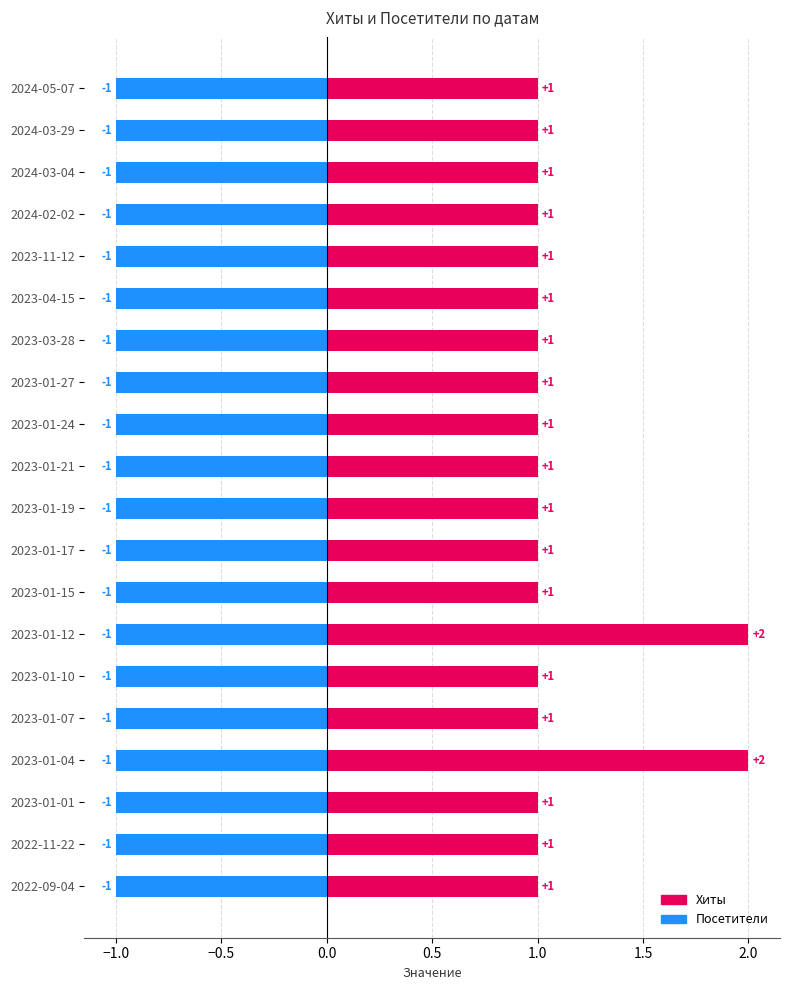

At how many categories does at least one series exceed 1?

2